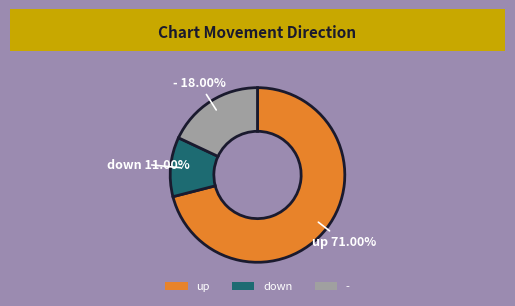

Is it true that - is 18% of the pie?

True